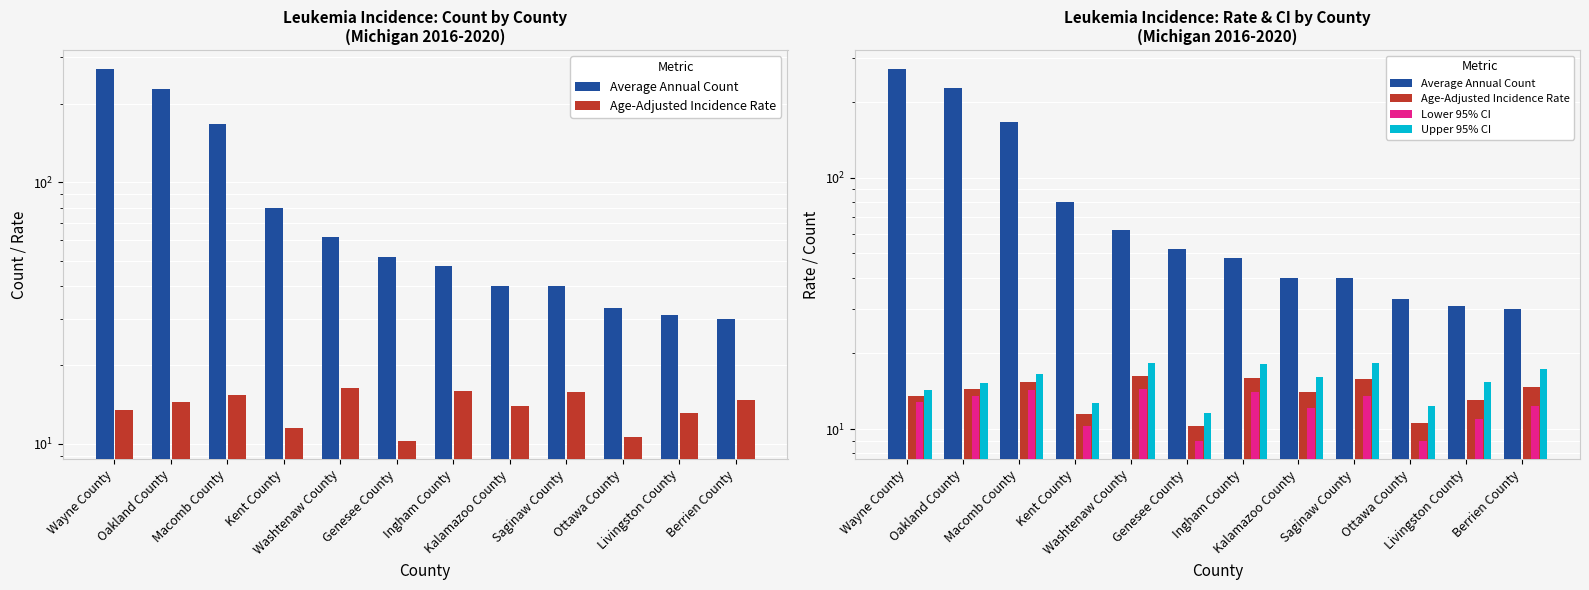

List the series in order of their peak value, highest first.

Average Annual Count, Upper 95% CI, Age-Adjusted Incidence Rate, Lower 95% CI